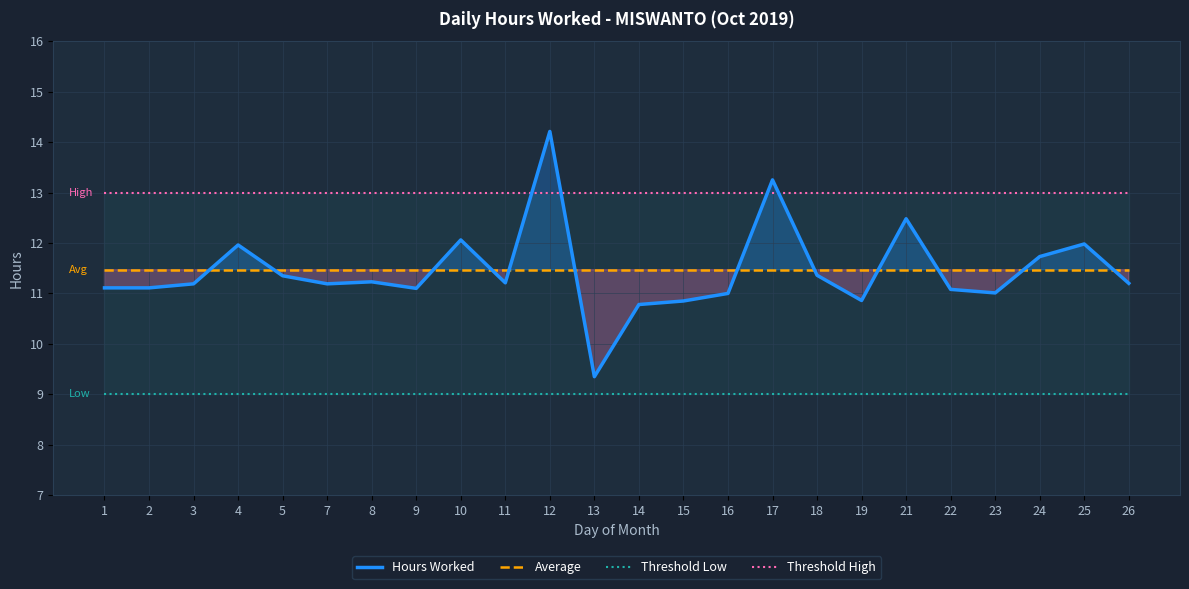

Reading left to right, what are all the values shown in this chart?

Hours Worked: 1=11.1	2=11.1	3=11.2	4=12.0	5=11.3	7=11.2	8=11.2	9=11.1	10=12.1	11=11.2	12=14.2	13=9.3	14=10.8	15=10.8	16=11.0	17=13.2	18=11.4	19=10.9	21=12.5	22=11.1	23=11.0	24=11.7	25=12.0	26=11.2
Average: 1=11.5	2=11.5	3=11.5	4=11.5	5=11.5	7=11.5	8=11.5	9=11.5	10=11.5	11=11.5	12=11.5	13=11.5	14=11.5	15=11.5	16=11.5	17=11.5	18=11.5	19=11.5	21=11.5	22=11.5	23=11.5	24=11.5	25=11.5	26=11.5
Threshold Low: 1=9.0	2=9.0	3=9.0	4=9.0	5=9.0	7=9.0	8=9.0	9=9.0	10=9.0	11=9.0	12=9.0	13=9.0	14=9.0	15=9.0	16=9.0	17=9.0	18=9.0	19=9.0	21=9.0	22=9.0	23=9.0	24=9.0	25=9.0	26=9.0
Threshold High: 1=13.0	2=13.0	3=13.0	4=13.0	5=13.0	7=13.0	8=13.0	9=13.0	10=13.0	11=13.0	12=13.0	13=13.0	14=13.0	15=13.0	16=13.0	17=13.0	18=13.0	19=13.0	21=13.0	22=13.0	23=13.0	24=13.0	25=13.0	26=13.0